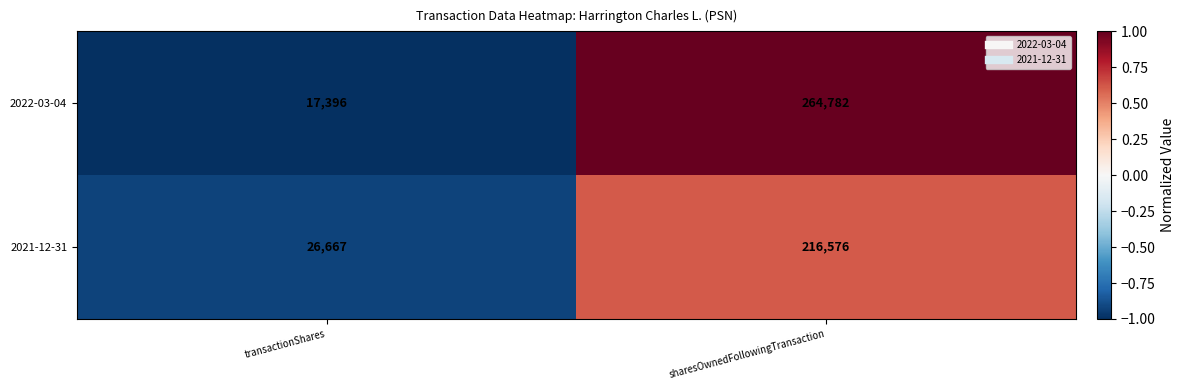

Which series has the widest spread of values?

2022-03-04